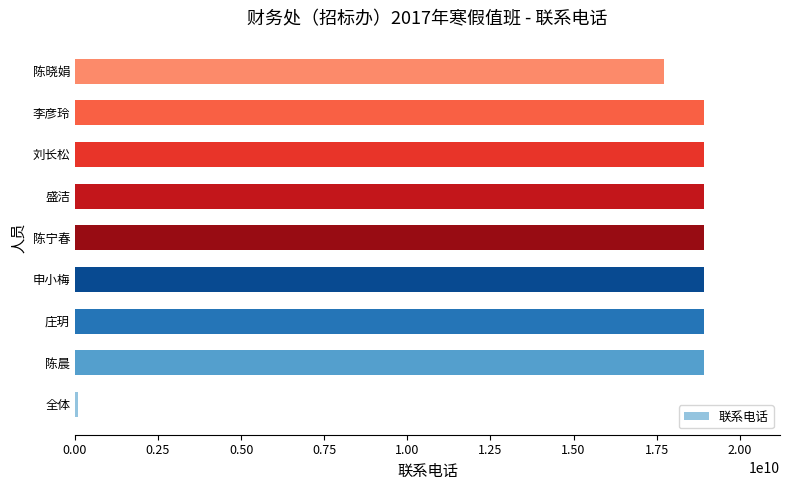

Between 陈晓娟 and 陈晨, which is larger?

陈晨